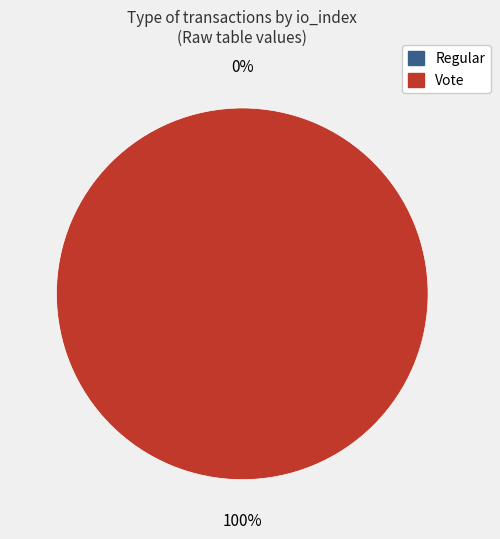

How many slices are in this pie chart?

2